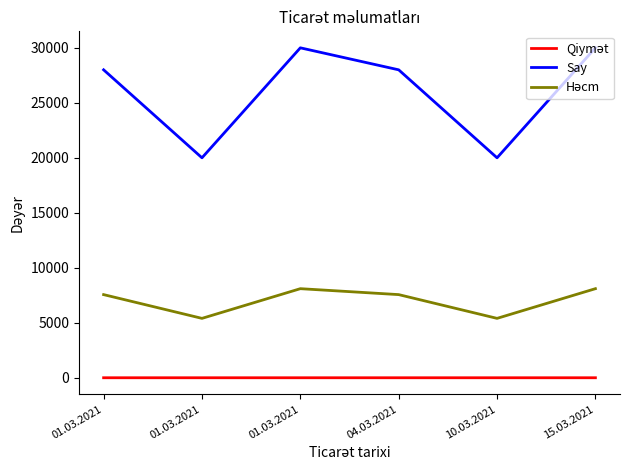

What is the difference between the second highest and second lowest values in the Həcm series?

2700.0